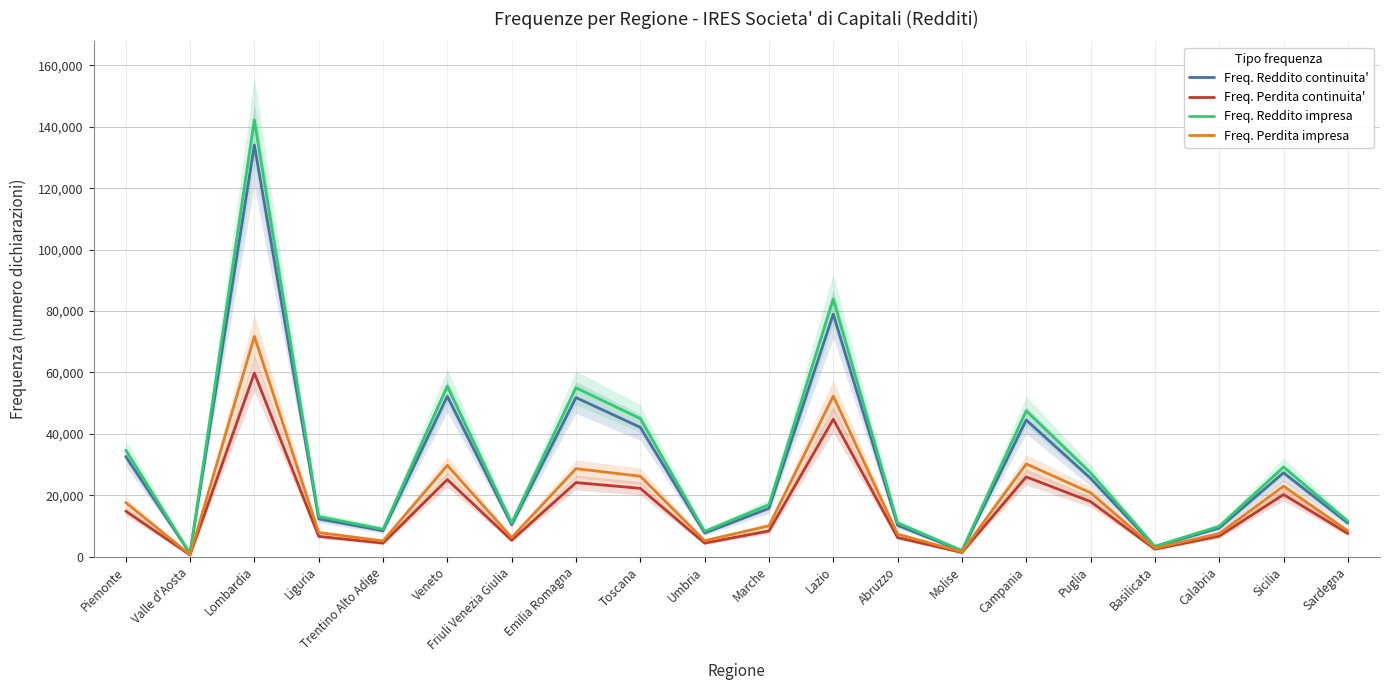

What is the total value across all series at Calabria?

33439